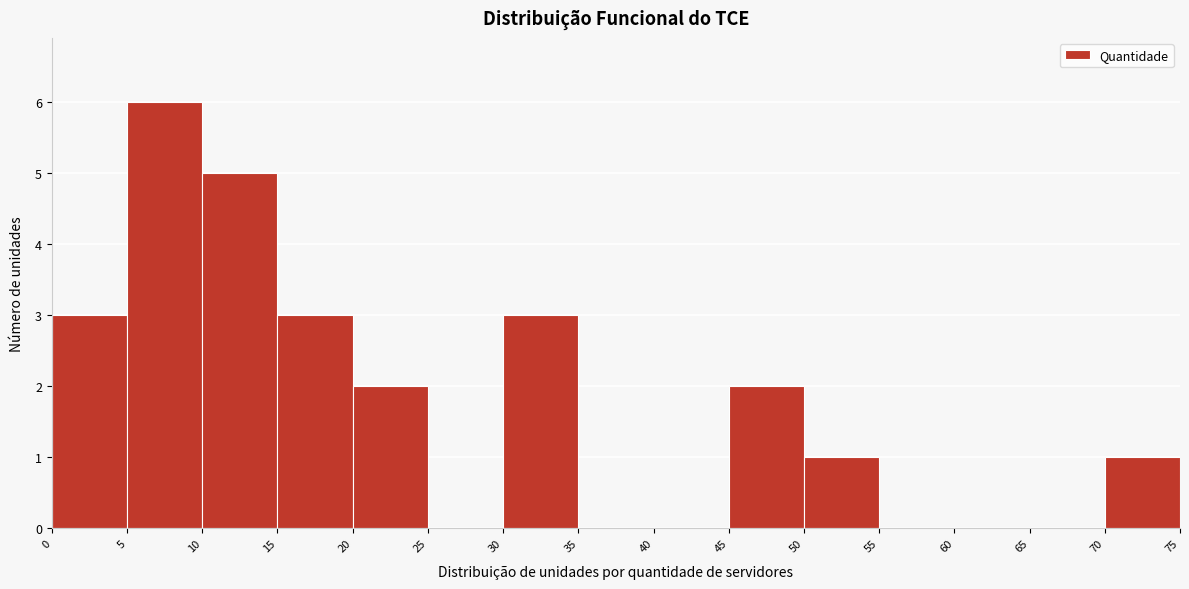

Reading left to right, transcribe this chart: for each bar, give the range it covers on the x-axis and its height. The values are not printed on the chart, so give them approximately, as read against the axis.

0 to 5: 3
5 to 10: 6
10 to 15: 5
15 to 20: 3
20 to 25: 2
25 to 30: 0
30 to 35: 3
35 to 40: 0
40 to 45: 0
45 to 50: 2
50 to 55: 1
55 to 60: 0
60 to 65: 0
65 to 70: 0
70 to 75: 1